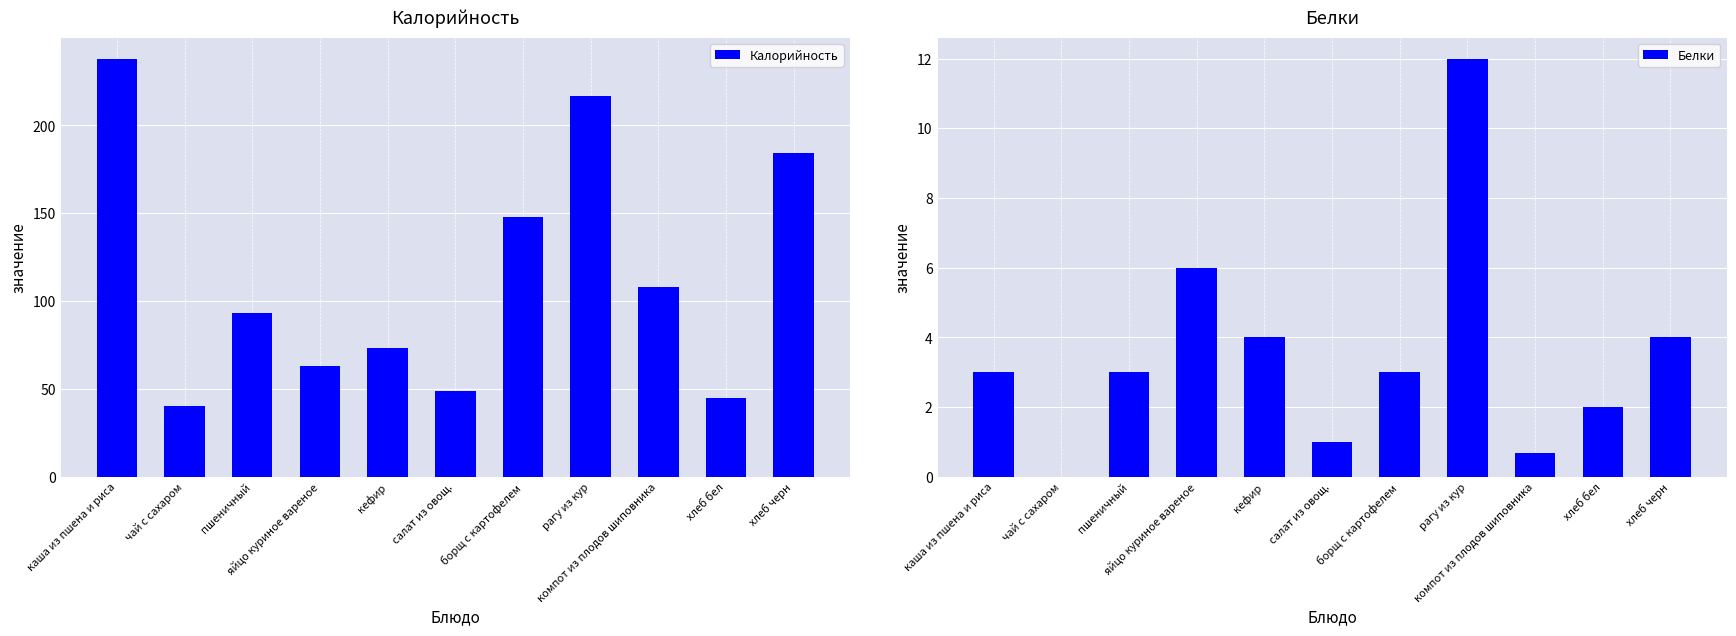

Rank the series at чай с сахаром from lowest to highest value.

Белки, Калорийность